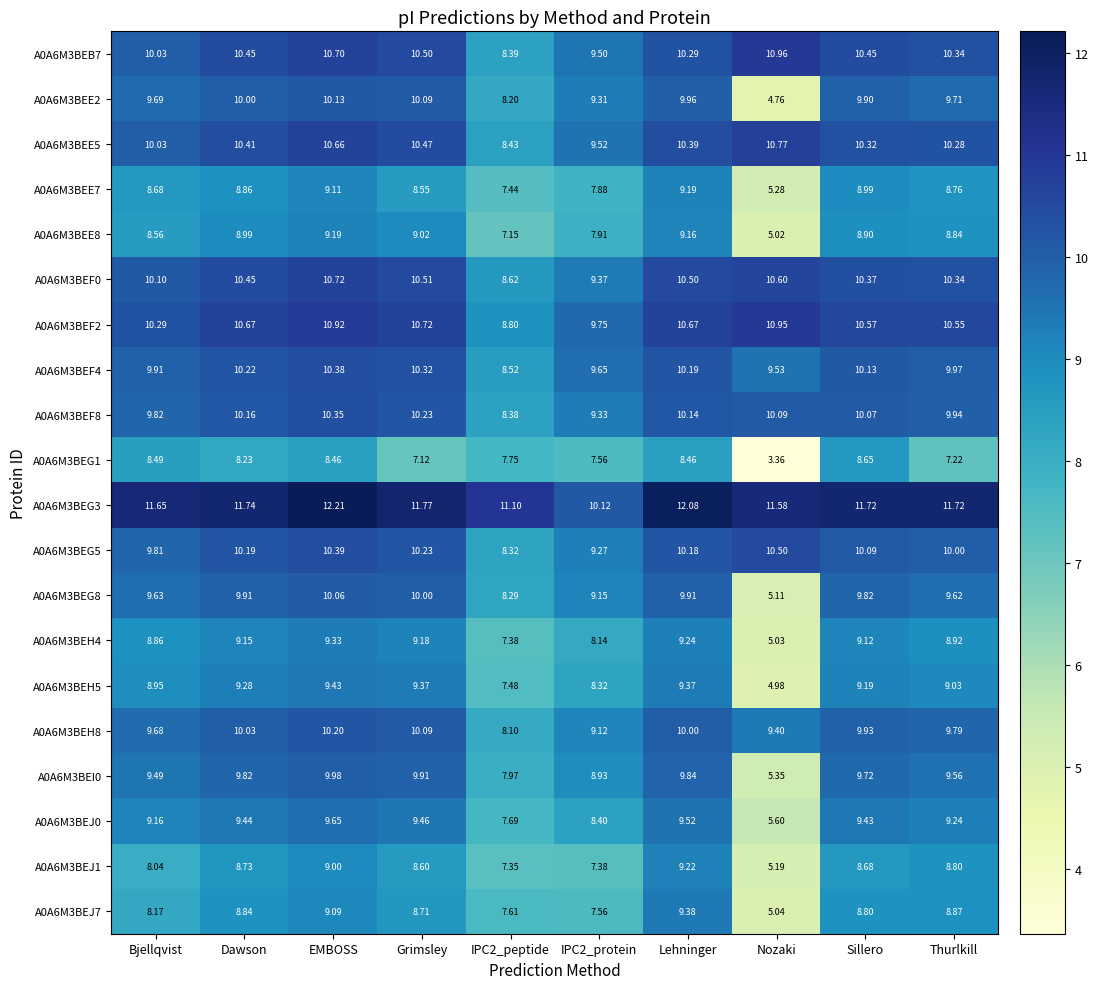

Which category has the highest value in the A0A6M3BEG5 series?

Nozaki